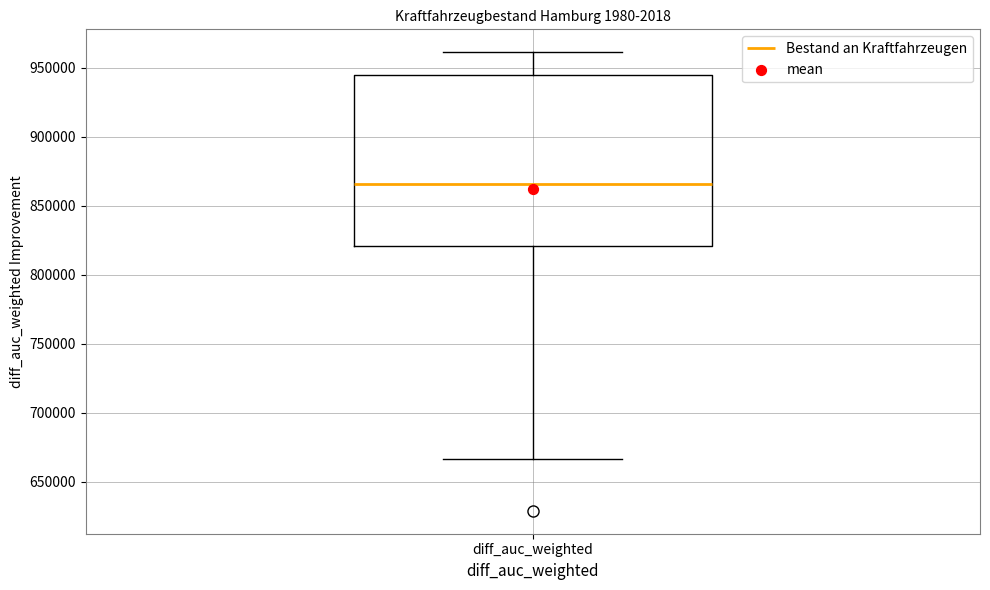

Where does the lower whisker of the box for diff_auc_weighted end on the y-axis? The values are not printed on the chart, so give them approximately, as read against the axis.

665000